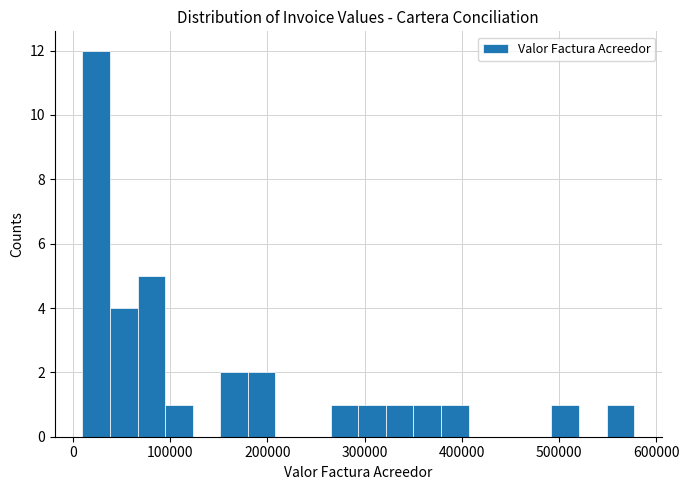

Around what value on the x-axis is the tallest bar? Give the approximate position of its centre, as read against the axis.

20000